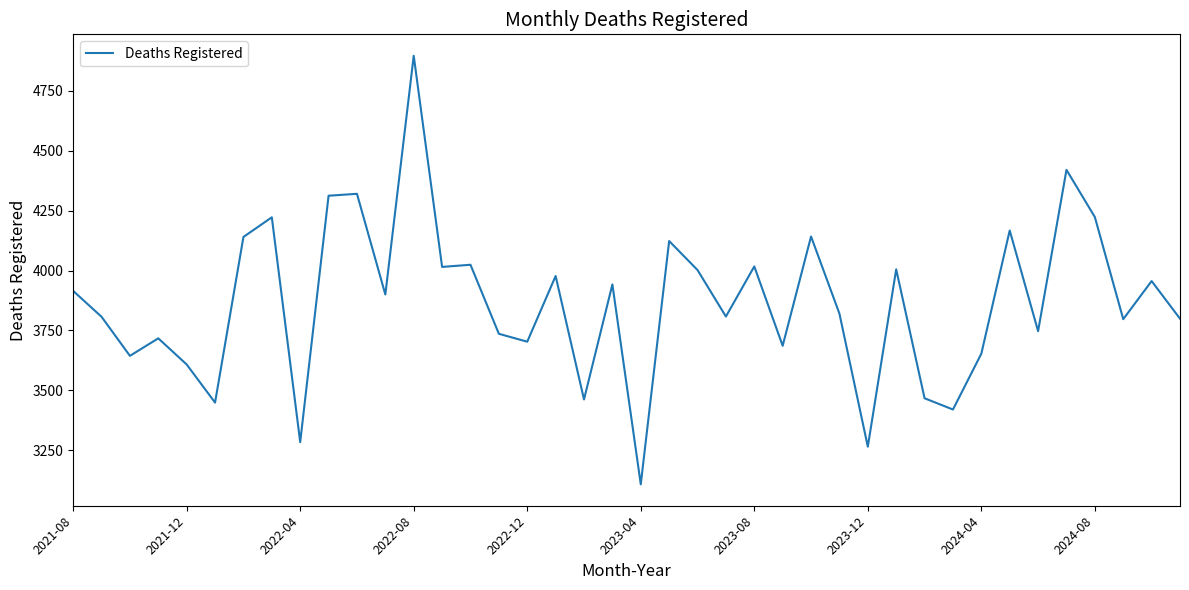

What is the maximum value shown in the chart?

4896